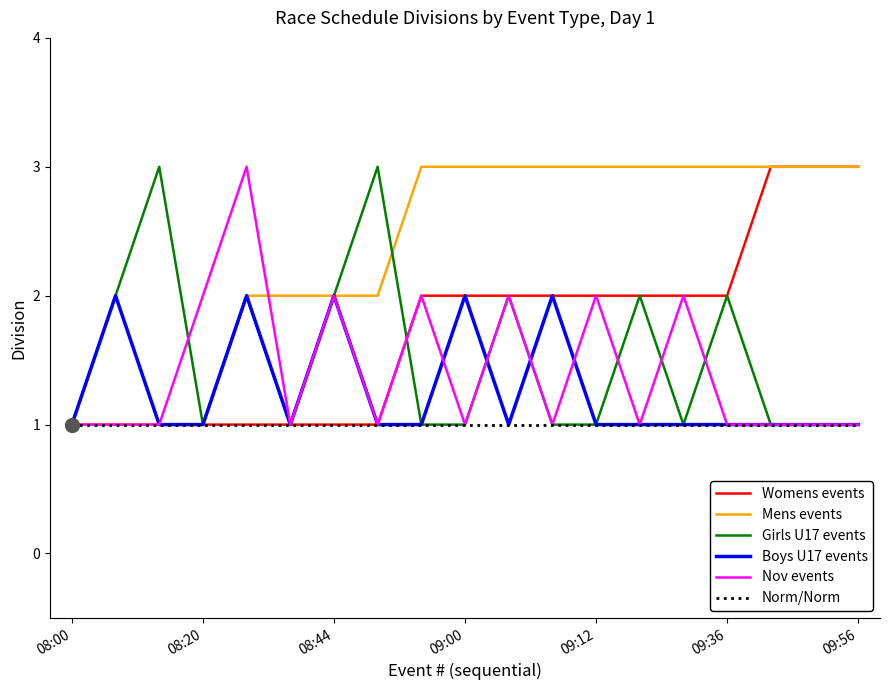

Which series has the largest total across all categories?

Mens events